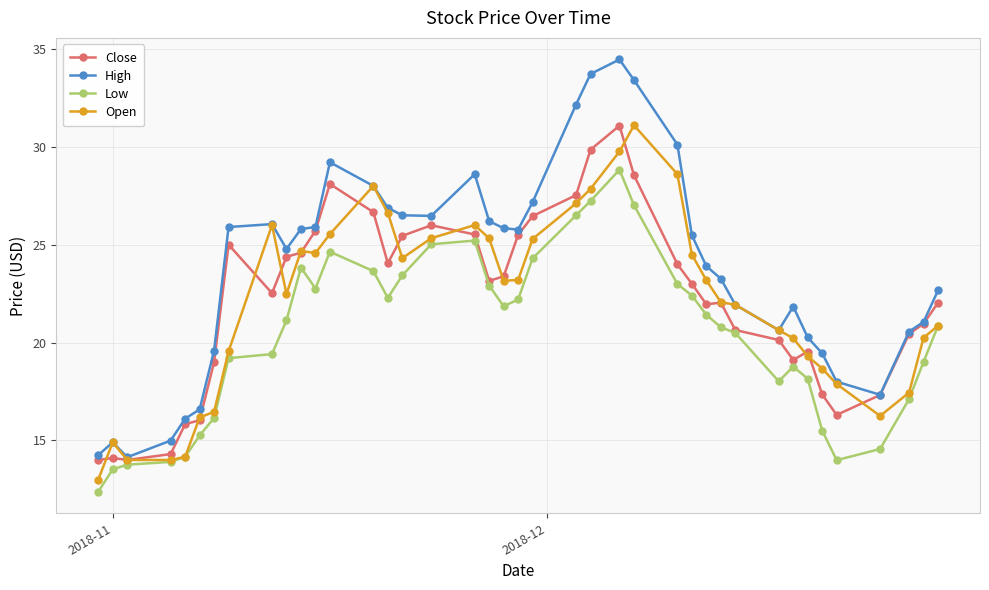

What is the highest value of the Low series?

28.8